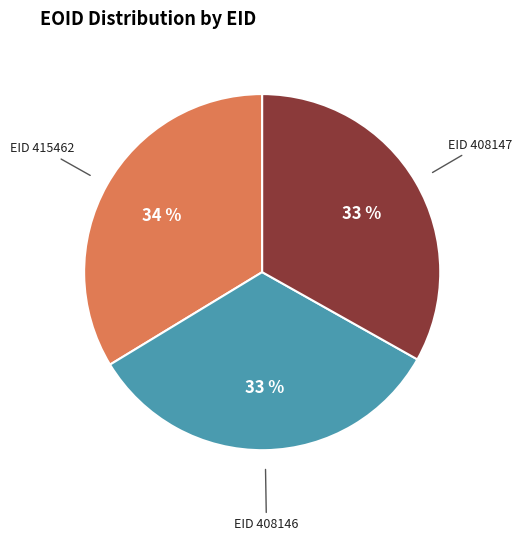

Count the number of slices in the pie.

3